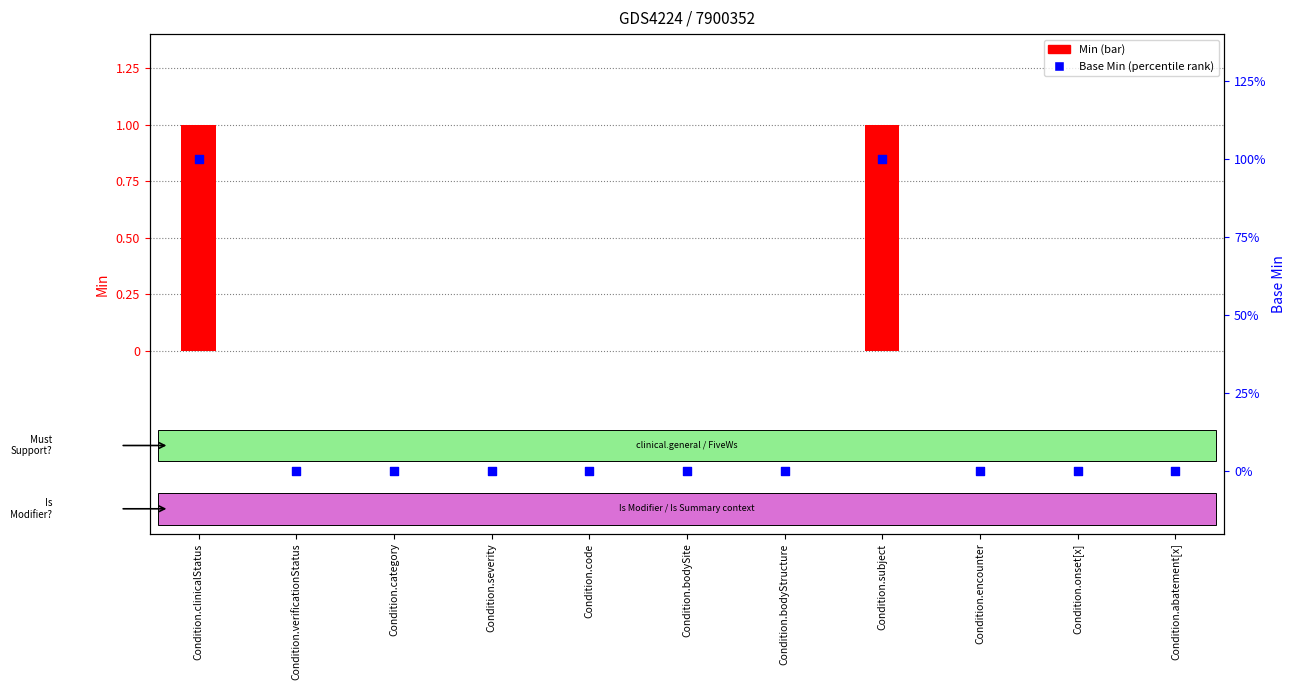

Which series reaches the maximum Y coordinate?

Min